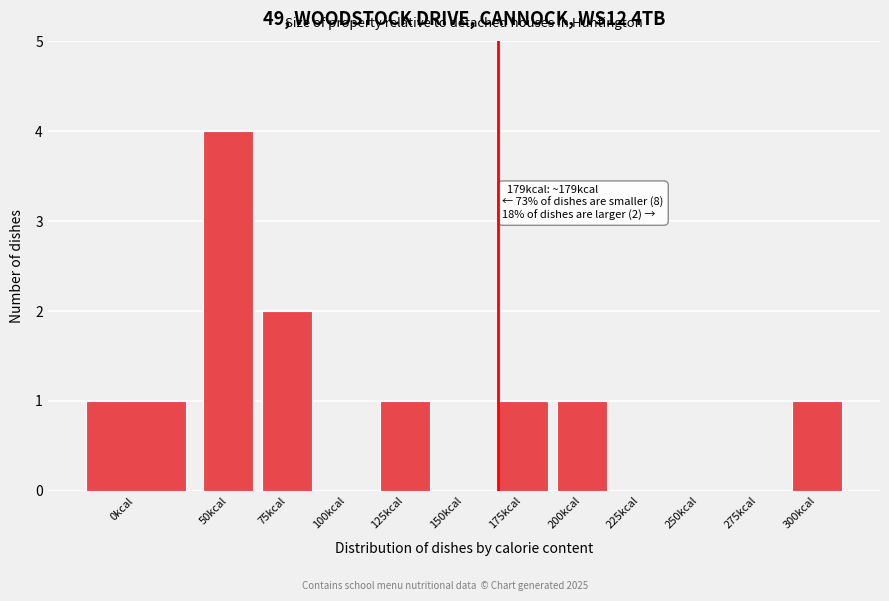

Reading left to right, transcribe all the data shown in this chart.

0kcal=1	50kcal=4	75kcal=2	100kcal=0	125kcal=1	150kcal=0	175kcal=1	200kcal=1	225kcal=0	250kcal=0	275kcal=0	300kcal=1